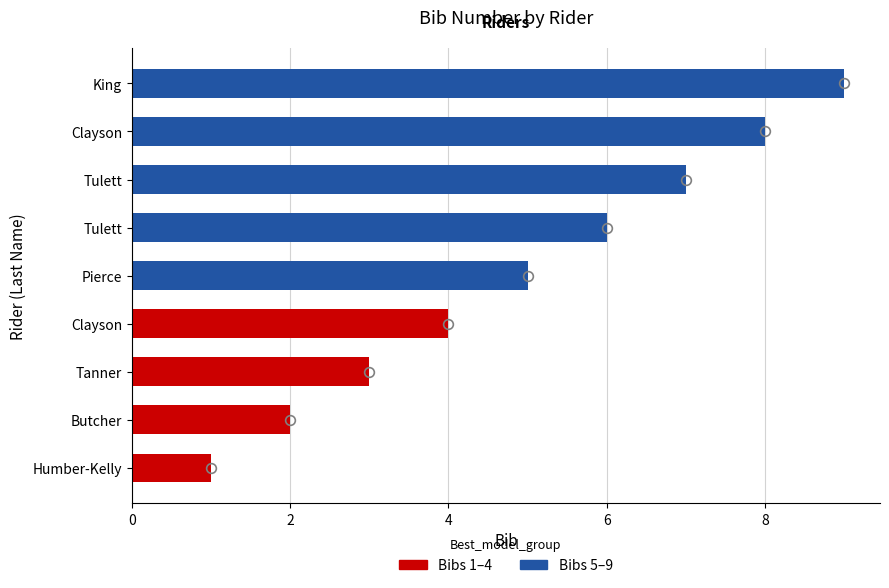

What is the average value?

5